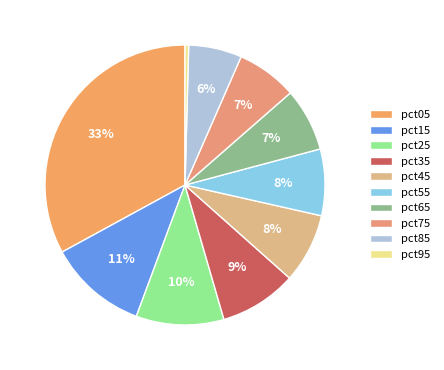

True or false: pct85 accounts for 1% of the total.

False